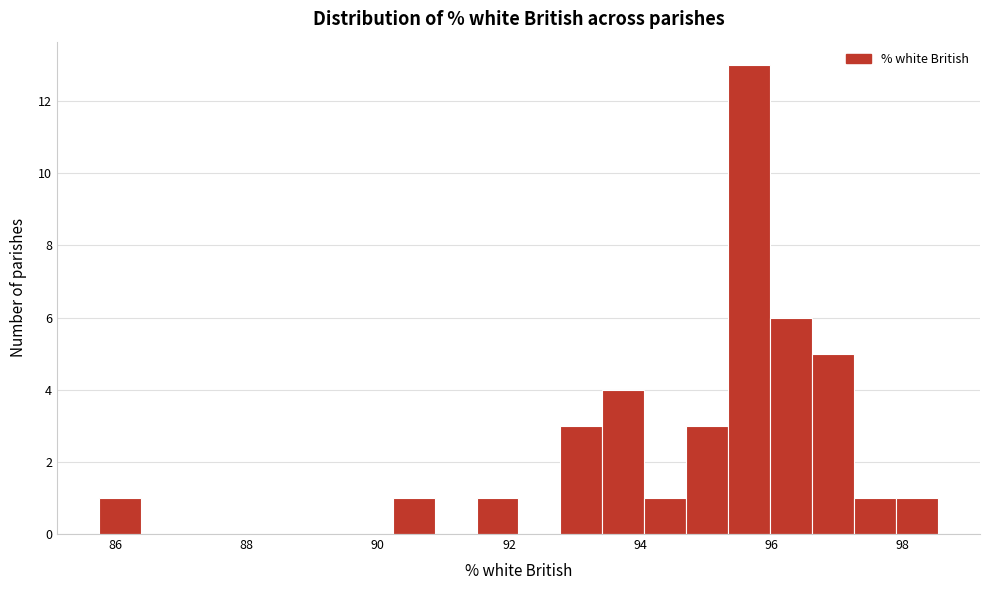

Read against the x-axis, roughly where is the centre of the tallest bar?

95.6